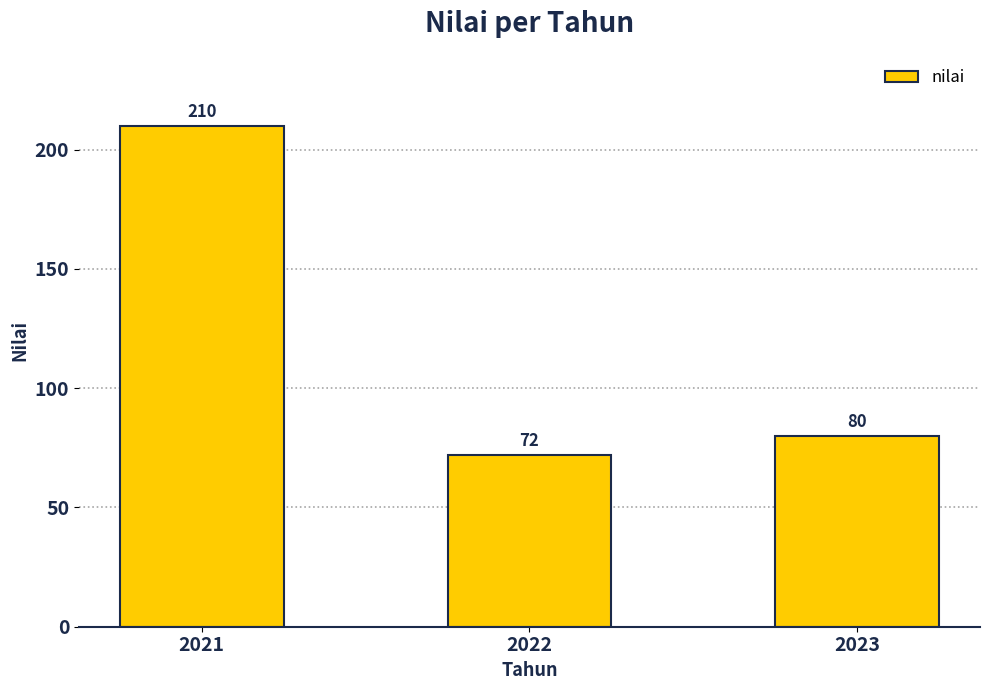

What is the difference between the maximum and minimum values?

138